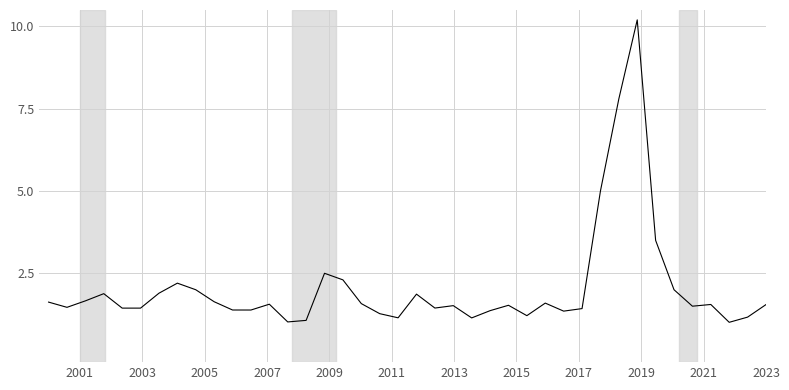

What is the difference between the maximum and minimum values?

9.2